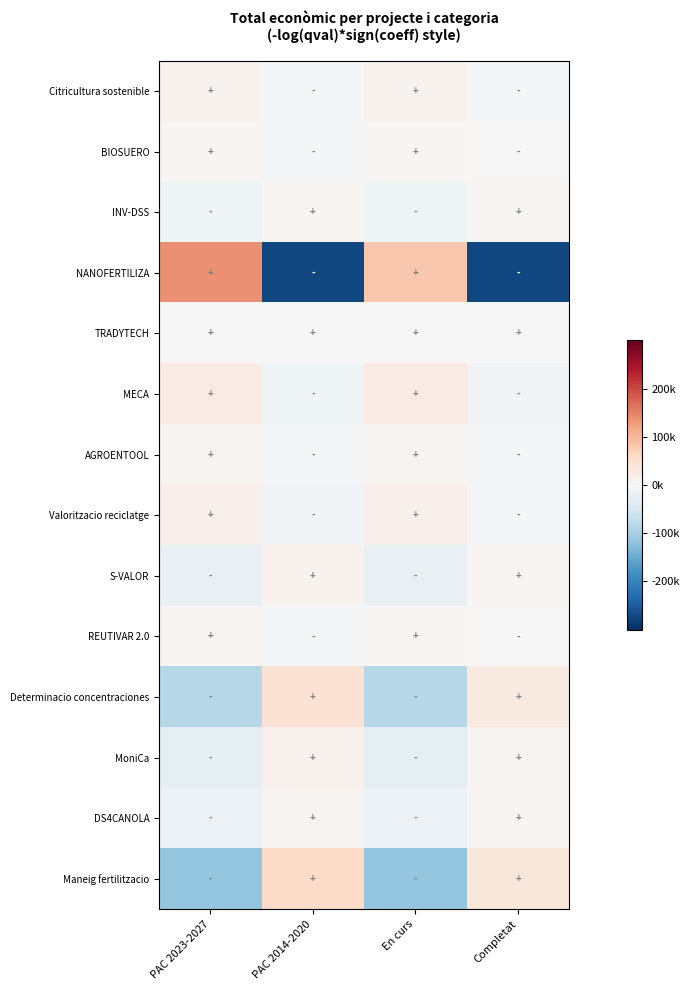

Rank the series at En curs from highest to lowest value.

NANOFERTILIZA, MECA, Valoritzacio reciclatge, Citricultura sostenible, AGROENTOOL, BIOSUERO, REUTIVAR 2.0, TRADYTECH, INV-DSS, DS4CANOLA, S-VALOR, MoniCa, Determinacio concentraciones, Maneig fertilitzacio